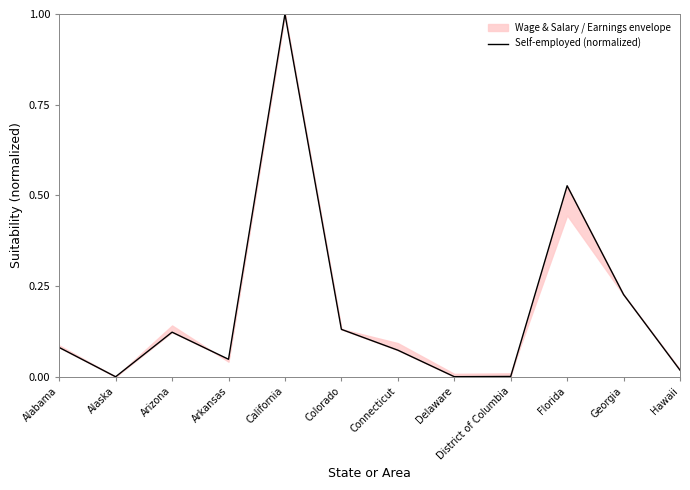

How many positive values are there?

11